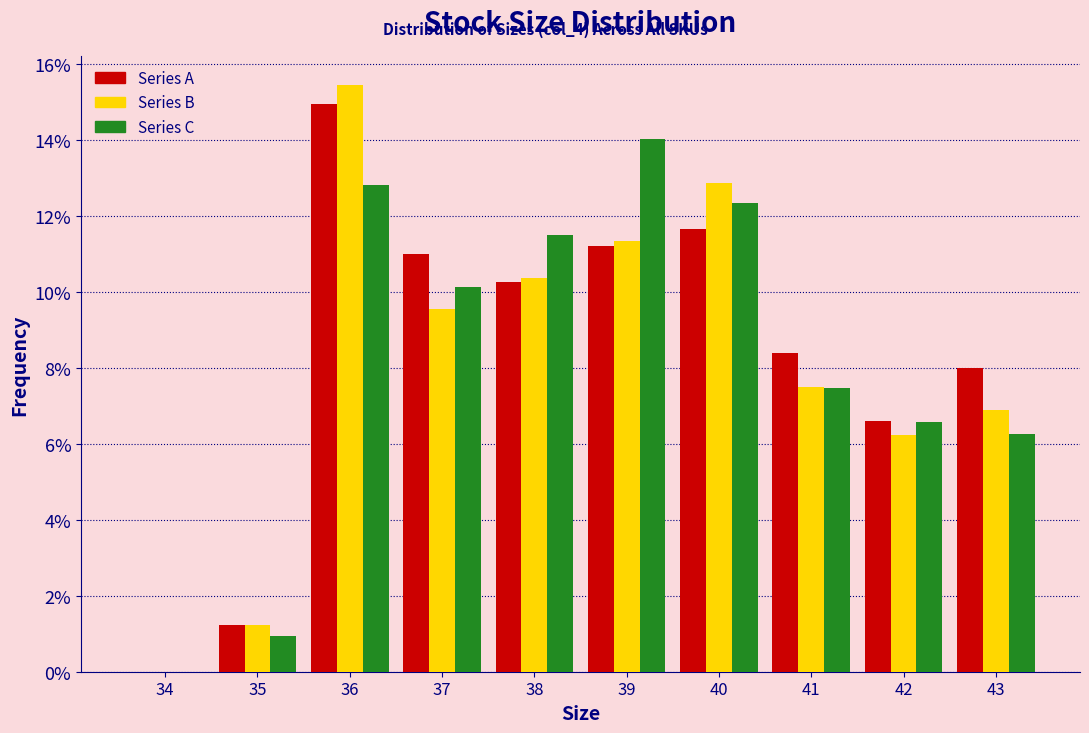

Reading left to right, extract all data points from this chart.

Series A: 34=0.0	35=1.2	36=14.9	37=11.0	38=10.3	39=11.2	40=11.7	41=8.4	42=6.6	43=8.0
Series B: 34=0.0	35=1.2	36=15.4	37=9.5	38=10.4	39=11.3	40=12.9	41=7.5	42=6.2	43=6.9
Series C: 34=0.0	35=0.9	36=12.8	37=10.1	38=11.5	39=14.0	40=12.3	41=7.5	42=6.6	43=6.2